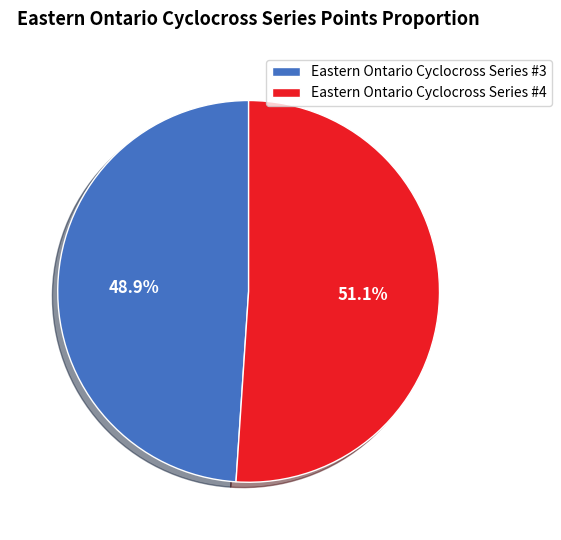

How many segments does this pie chart have?

2